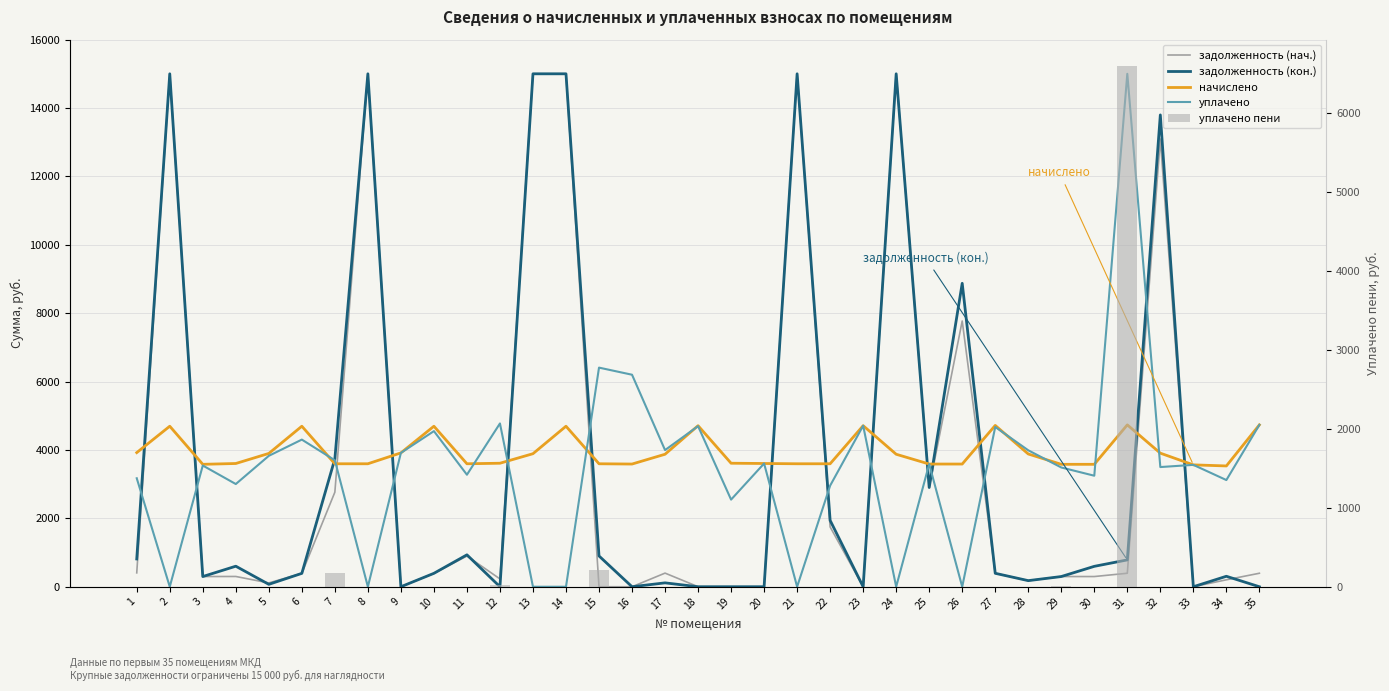

Is the value of начислено at 32 greater than the value of уплачено пени at 10?

Yes